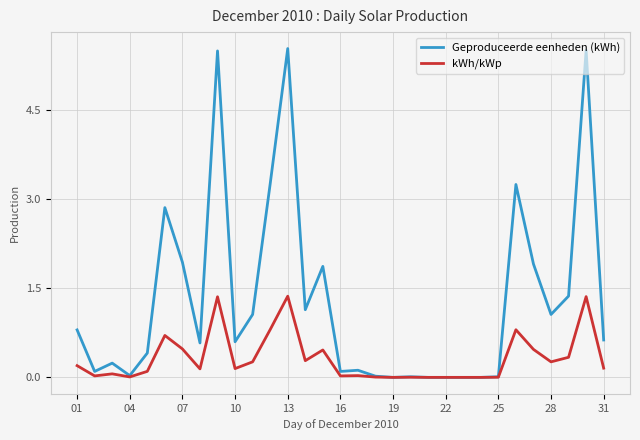

List the series in order of their overall mean, lowest first.

kWh/kWp, Geproduceerde eenheden (kWh)